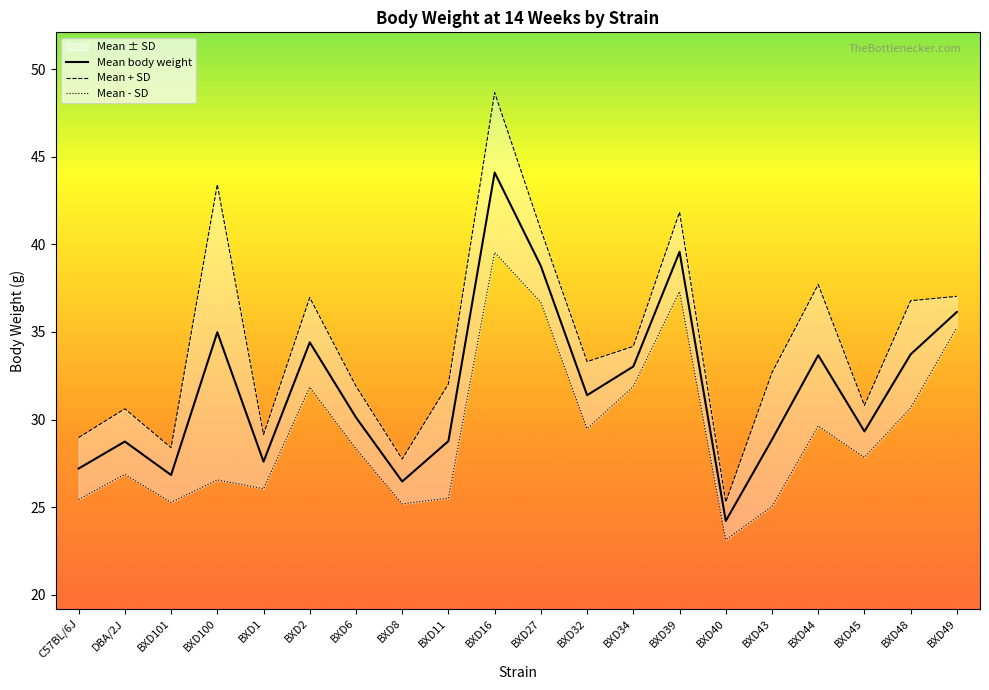

Between BXD45 and BXD16, which is larger?

BXD16